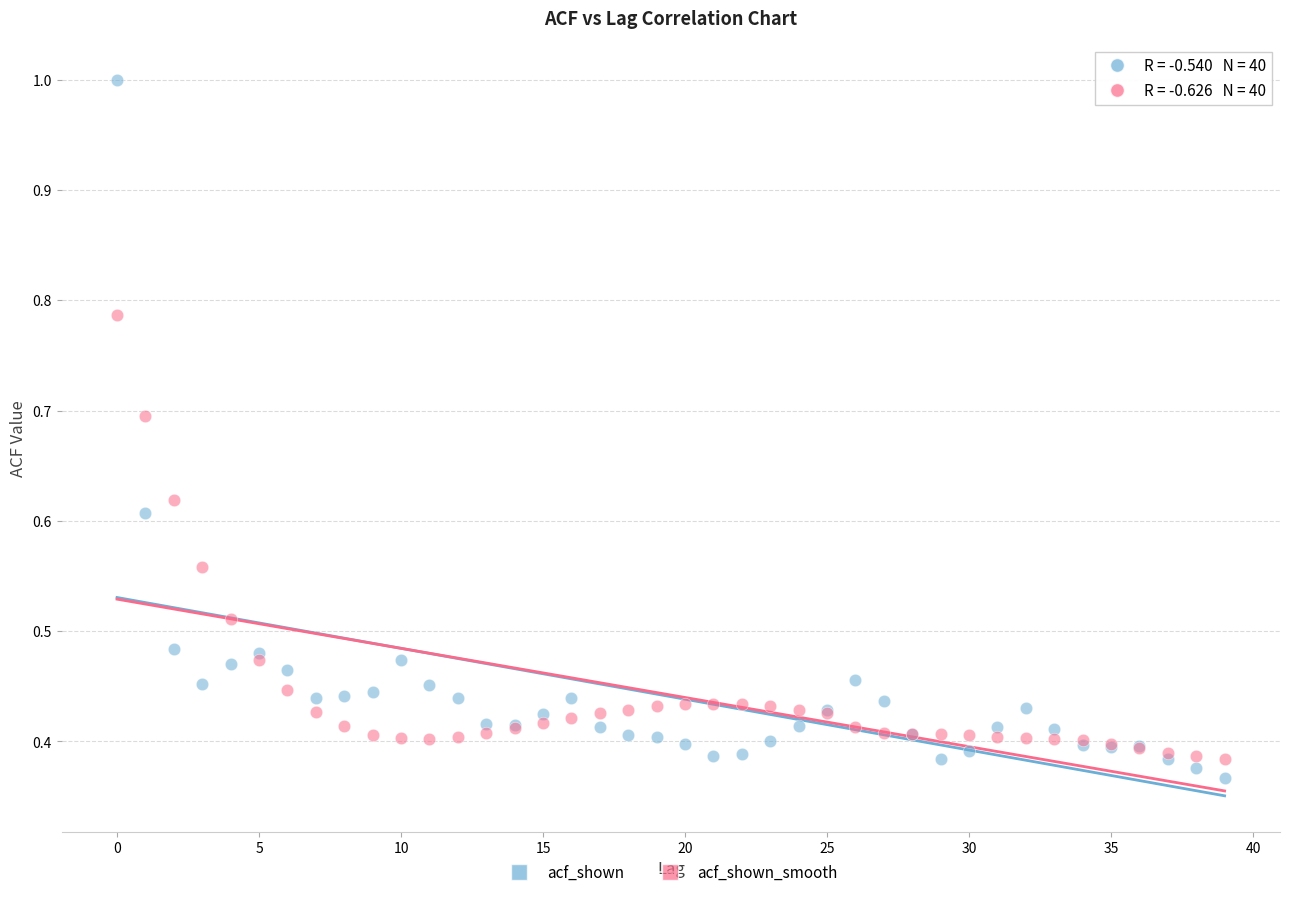

Which series contains the highest Y value?

acf_shown